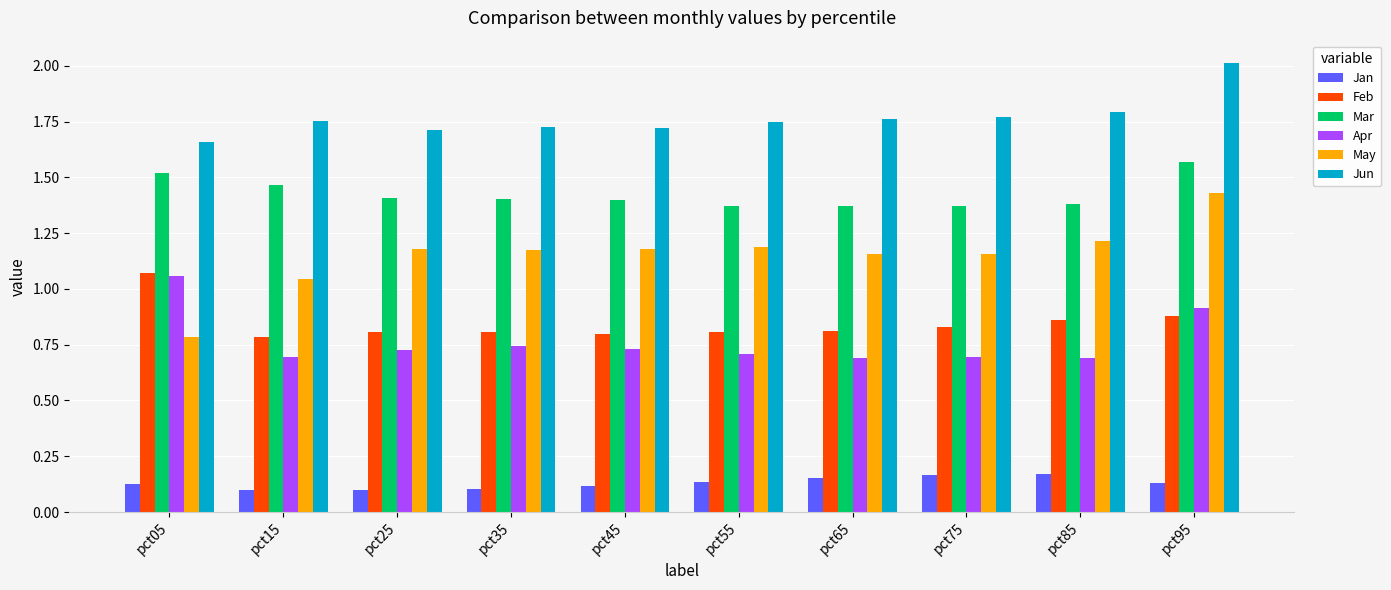

Which category has the highest value in the Feb series?

pct05